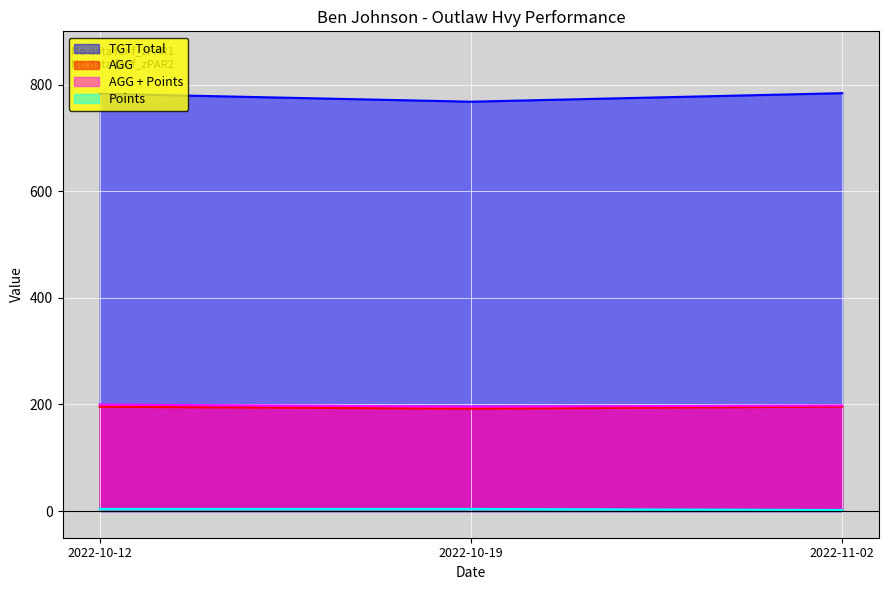

What is the difference between the Points values at 2022-10-12 and 2022-11-02?

2.0